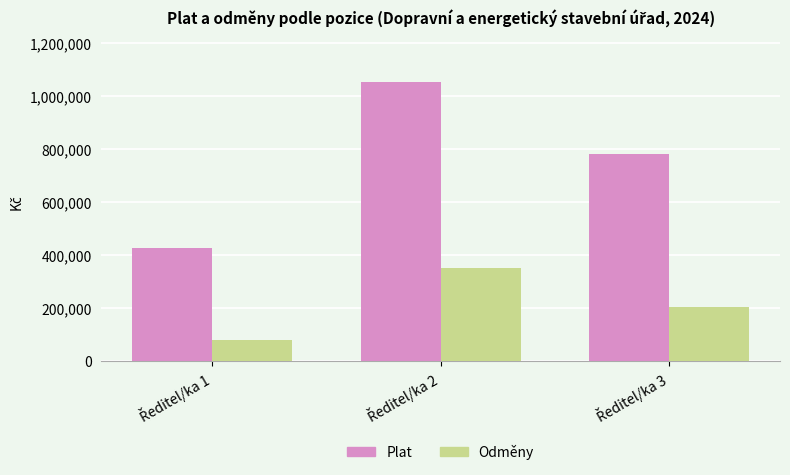

At how many categories does at least one series exceed 171442?

3